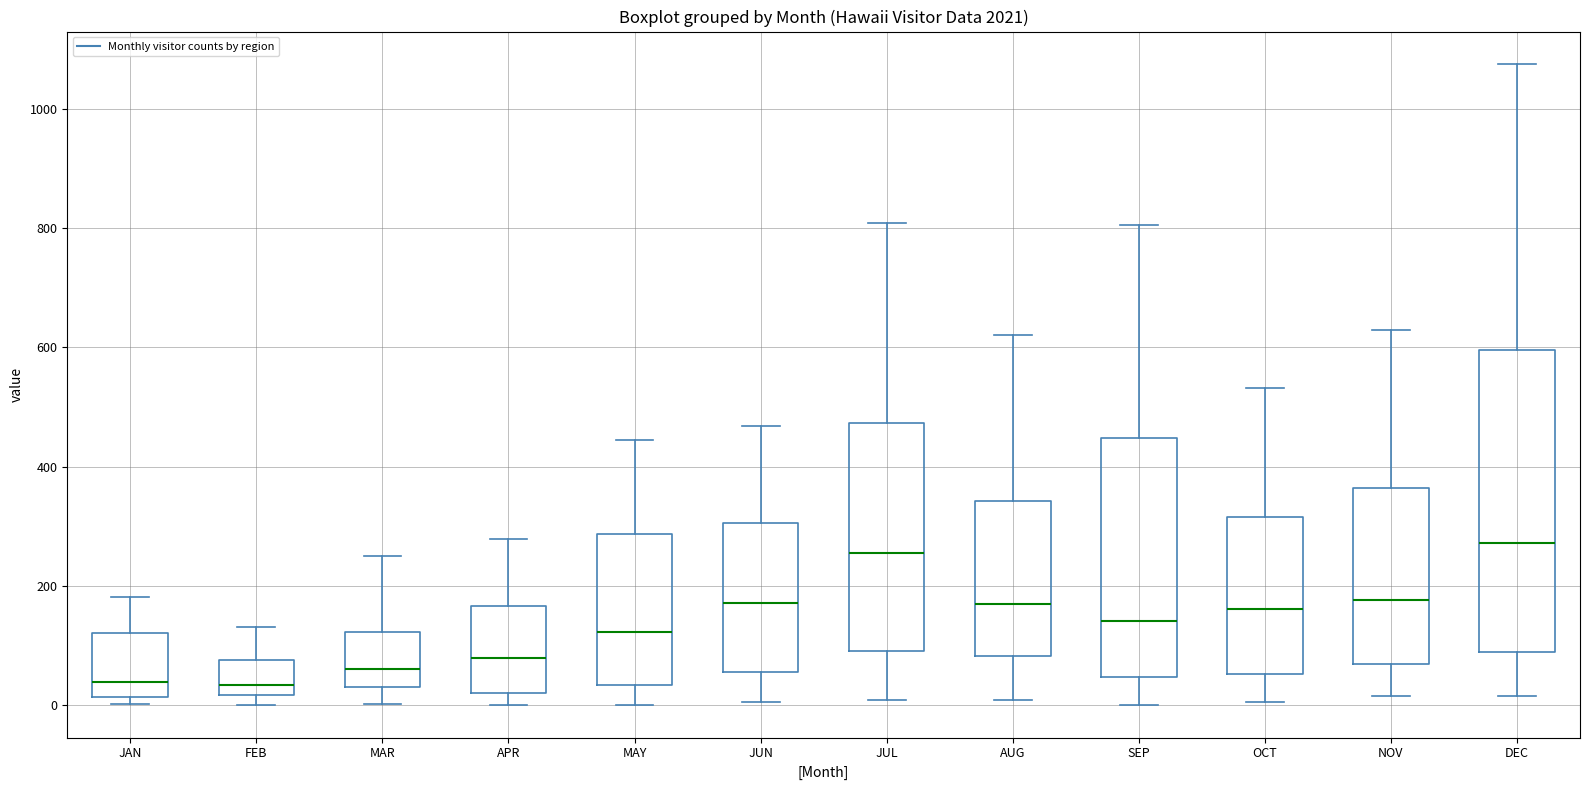

Where does the median line of the box for NOV sit on the y-axis? The values are not printed on the chart, so give them approximately, as read against the axis.

180